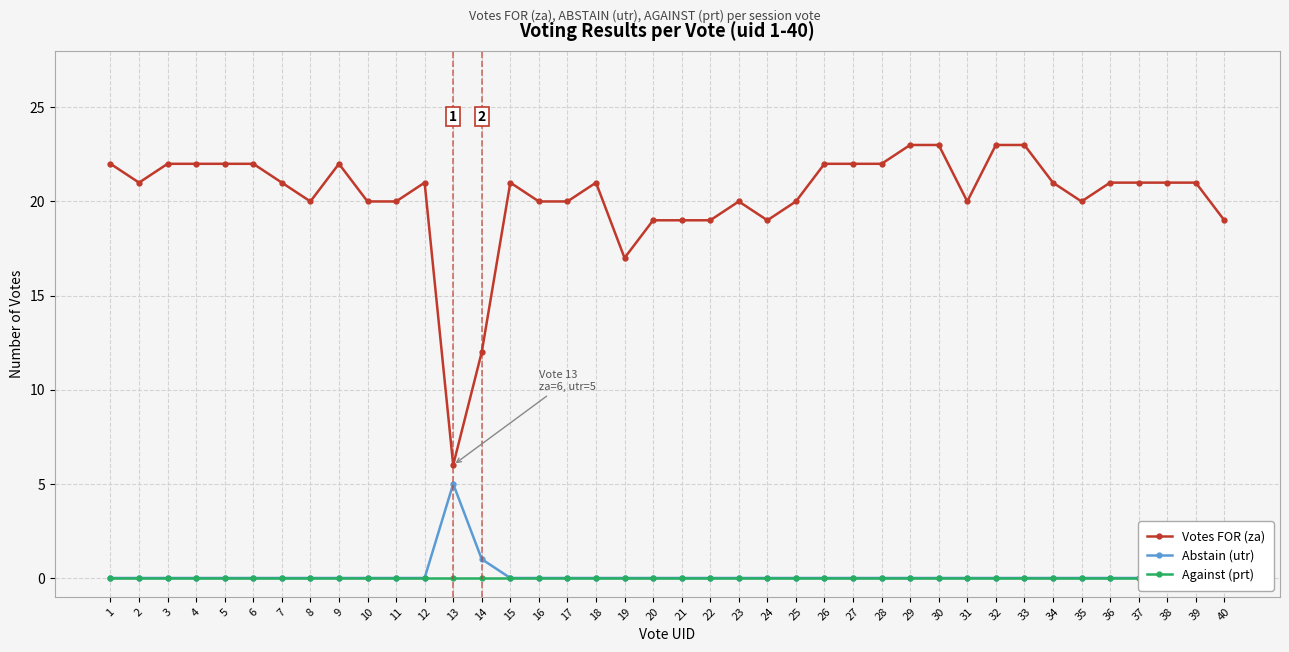

How many Abstain (utr) values are between 0 and 1?

39